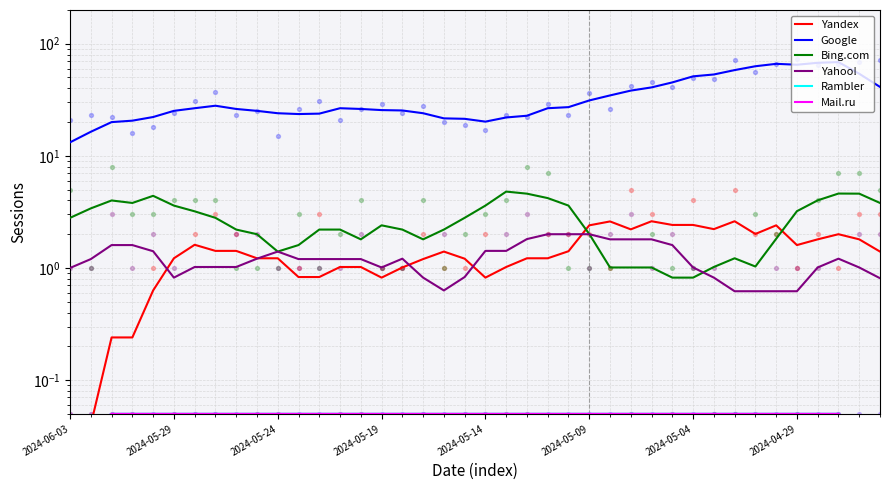

At which category is the sum across all series the highest?

37